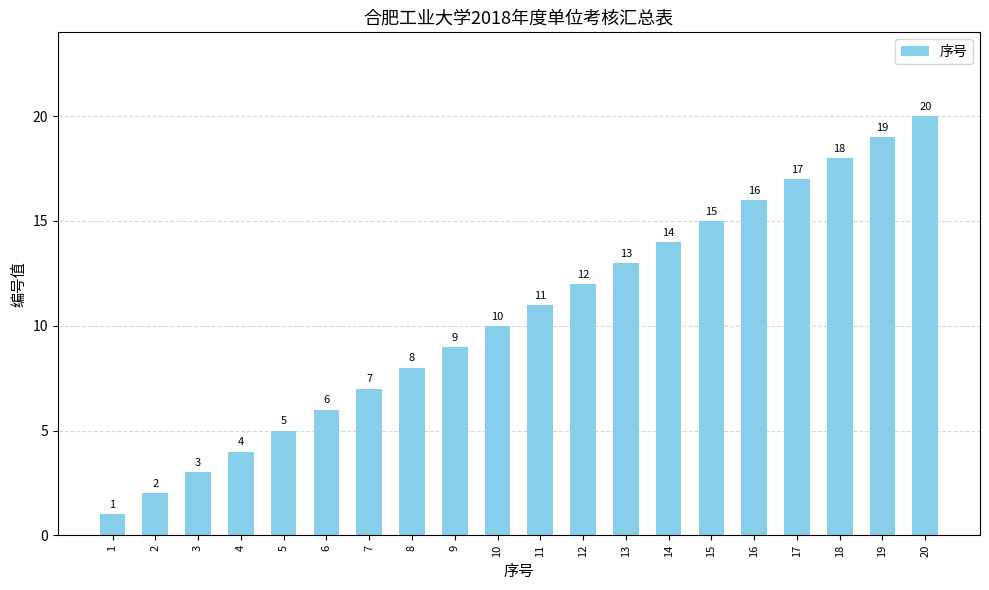

Reading left to right, transcribe all the data shown in this chart.

1	2	3	4	5	6	7	8	9	10	11	12	13	14	15	16	17	18	19	20